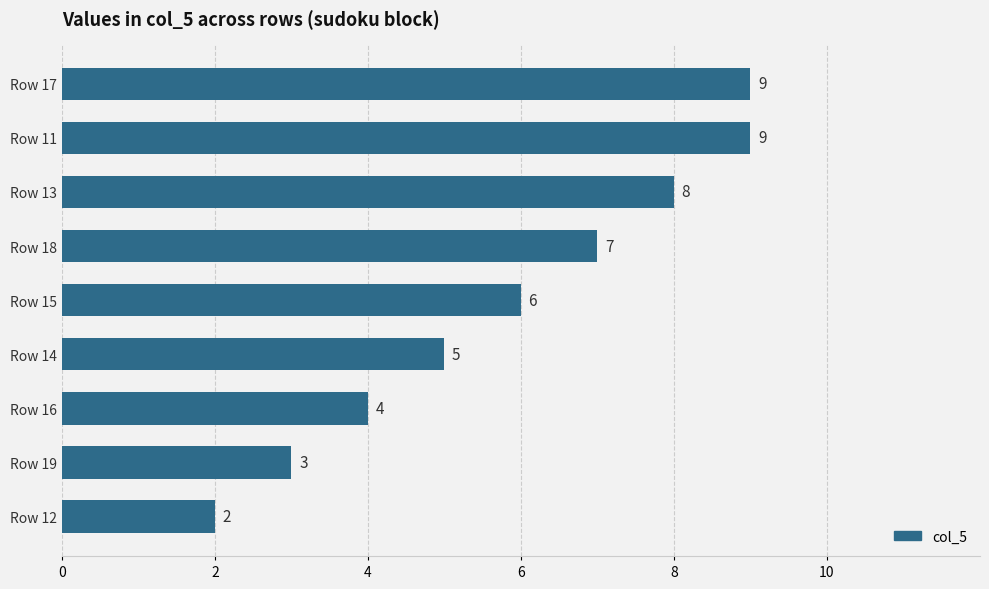

What is the sum of all values?

53